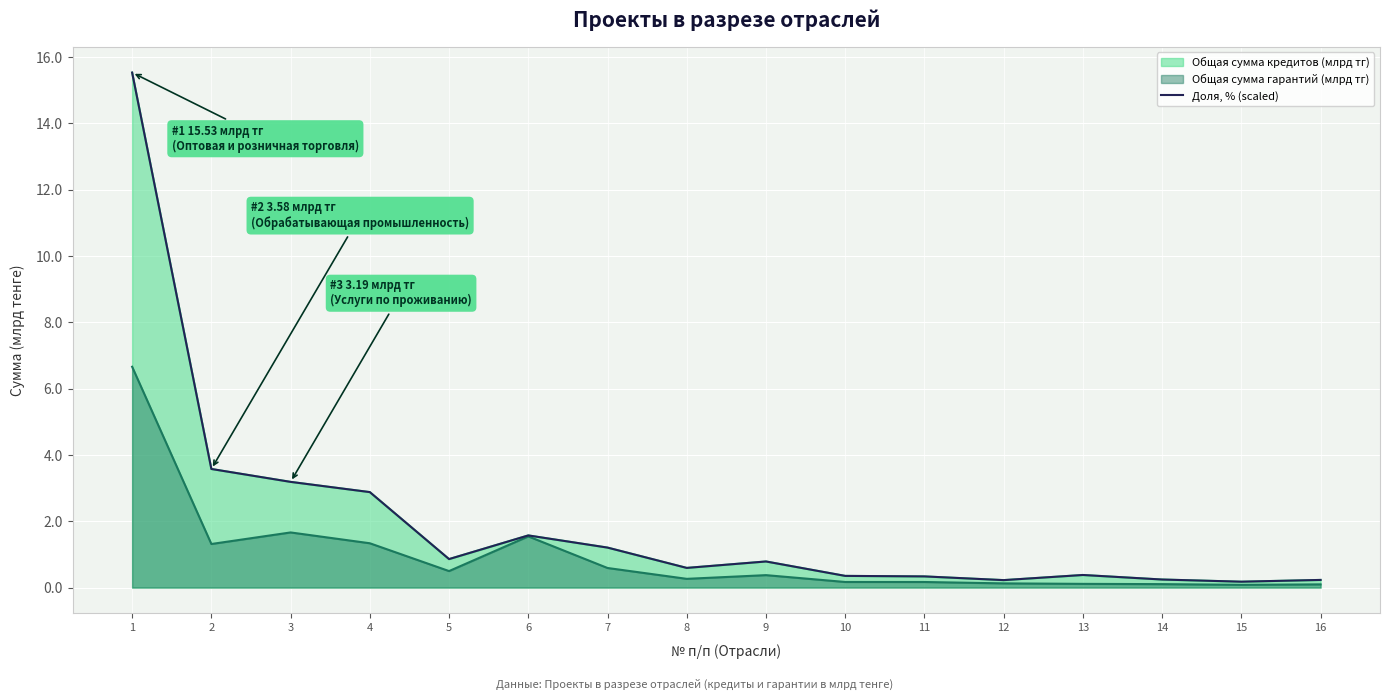

Where is the first local maximum?

6